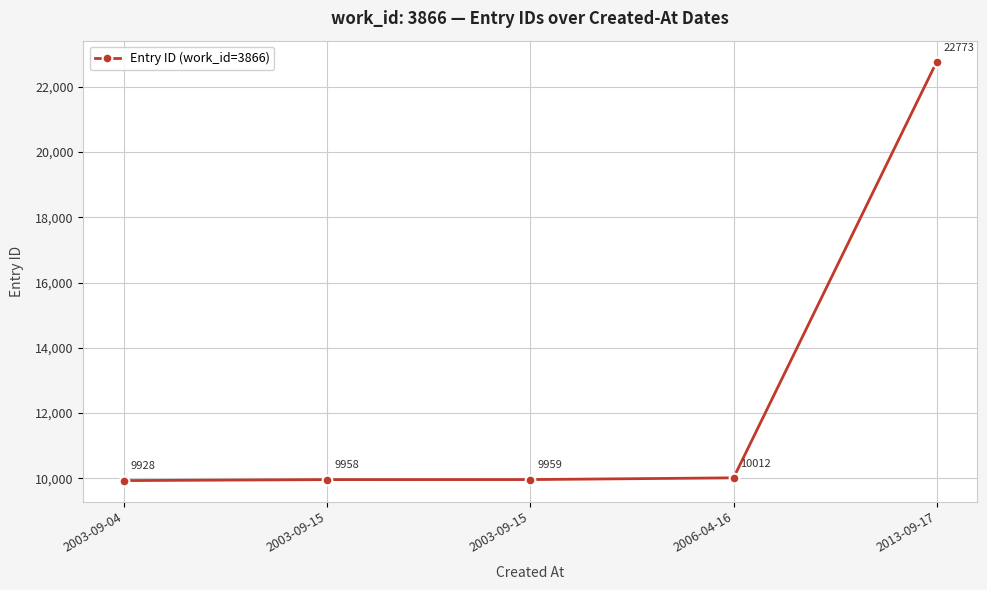

At which label is the value closest to 16350?

2006-04-16